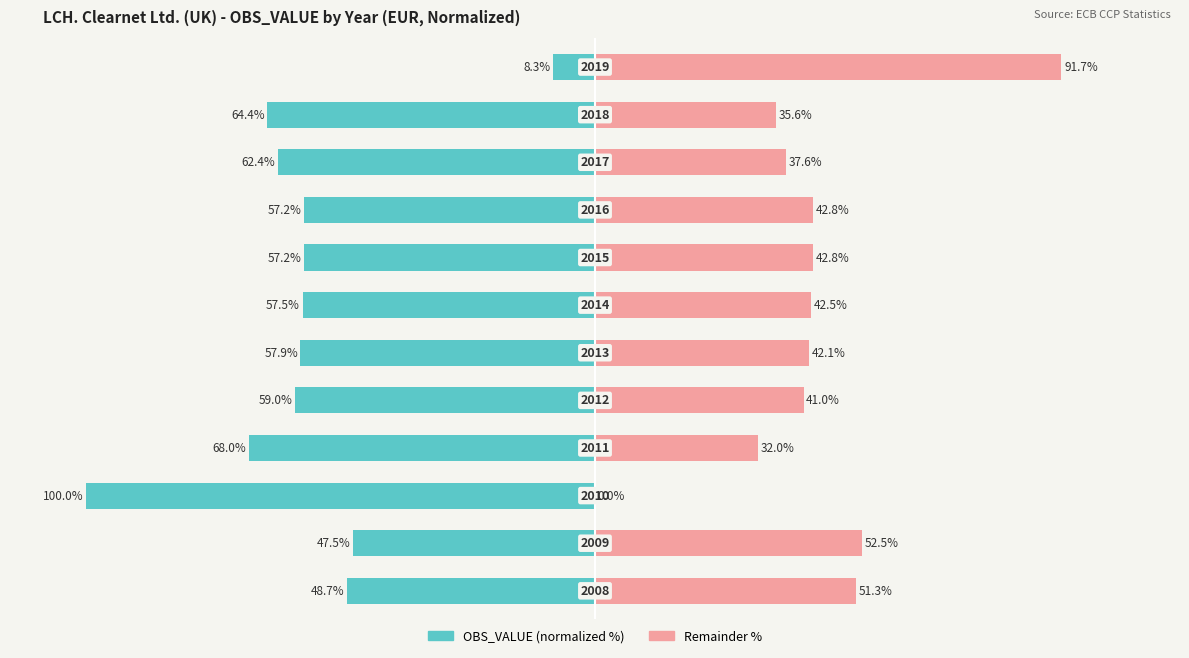

How many data points does each series have?

12